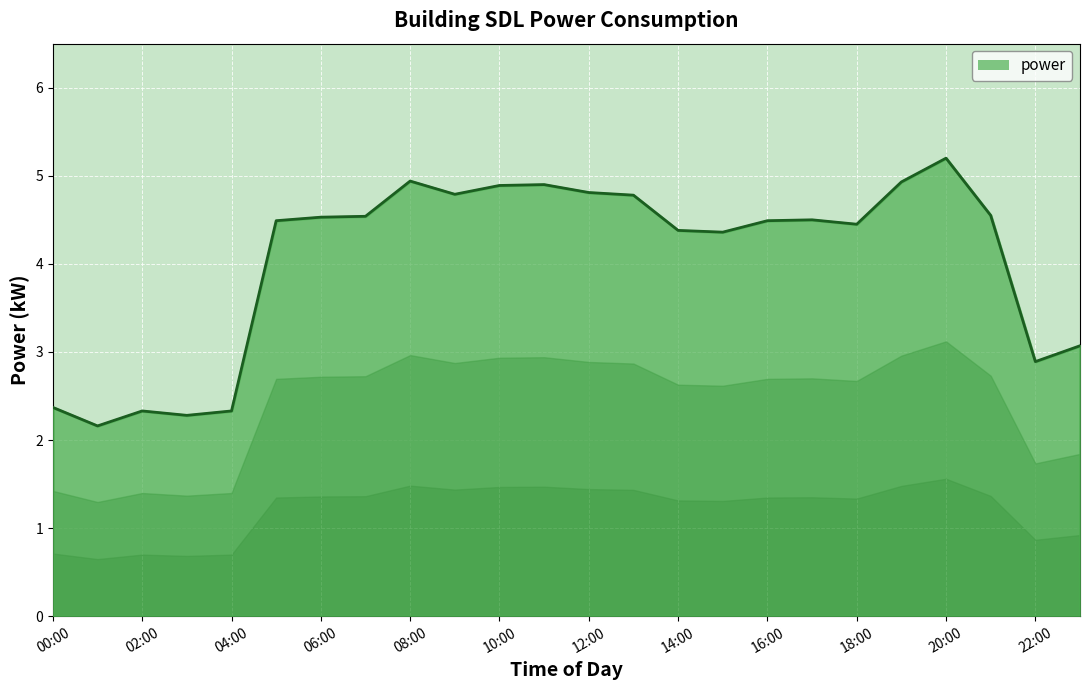

What is the minimum value shown in the chart?

2.2